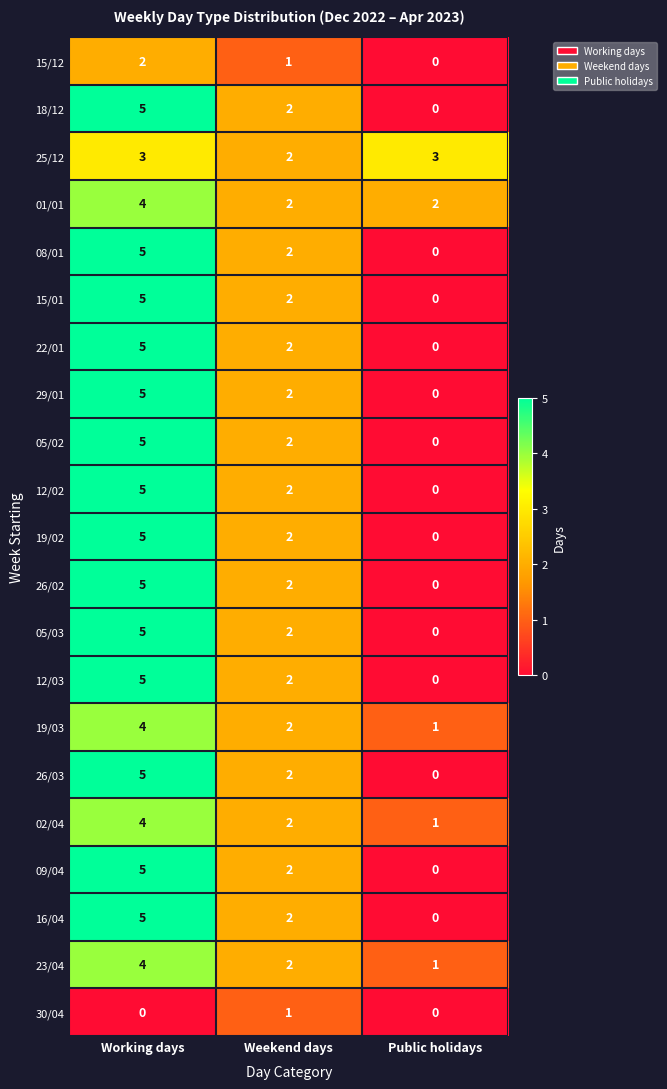

Rank the categories by 12/02 value from highest to lowest.

Working days, Weekend days, Public holidays